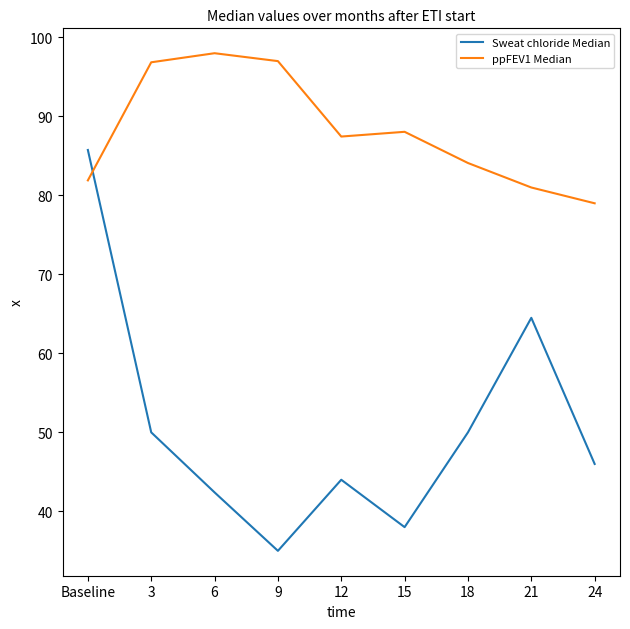

Which series has the largest range (max minus min)?

Sweat chloride Median